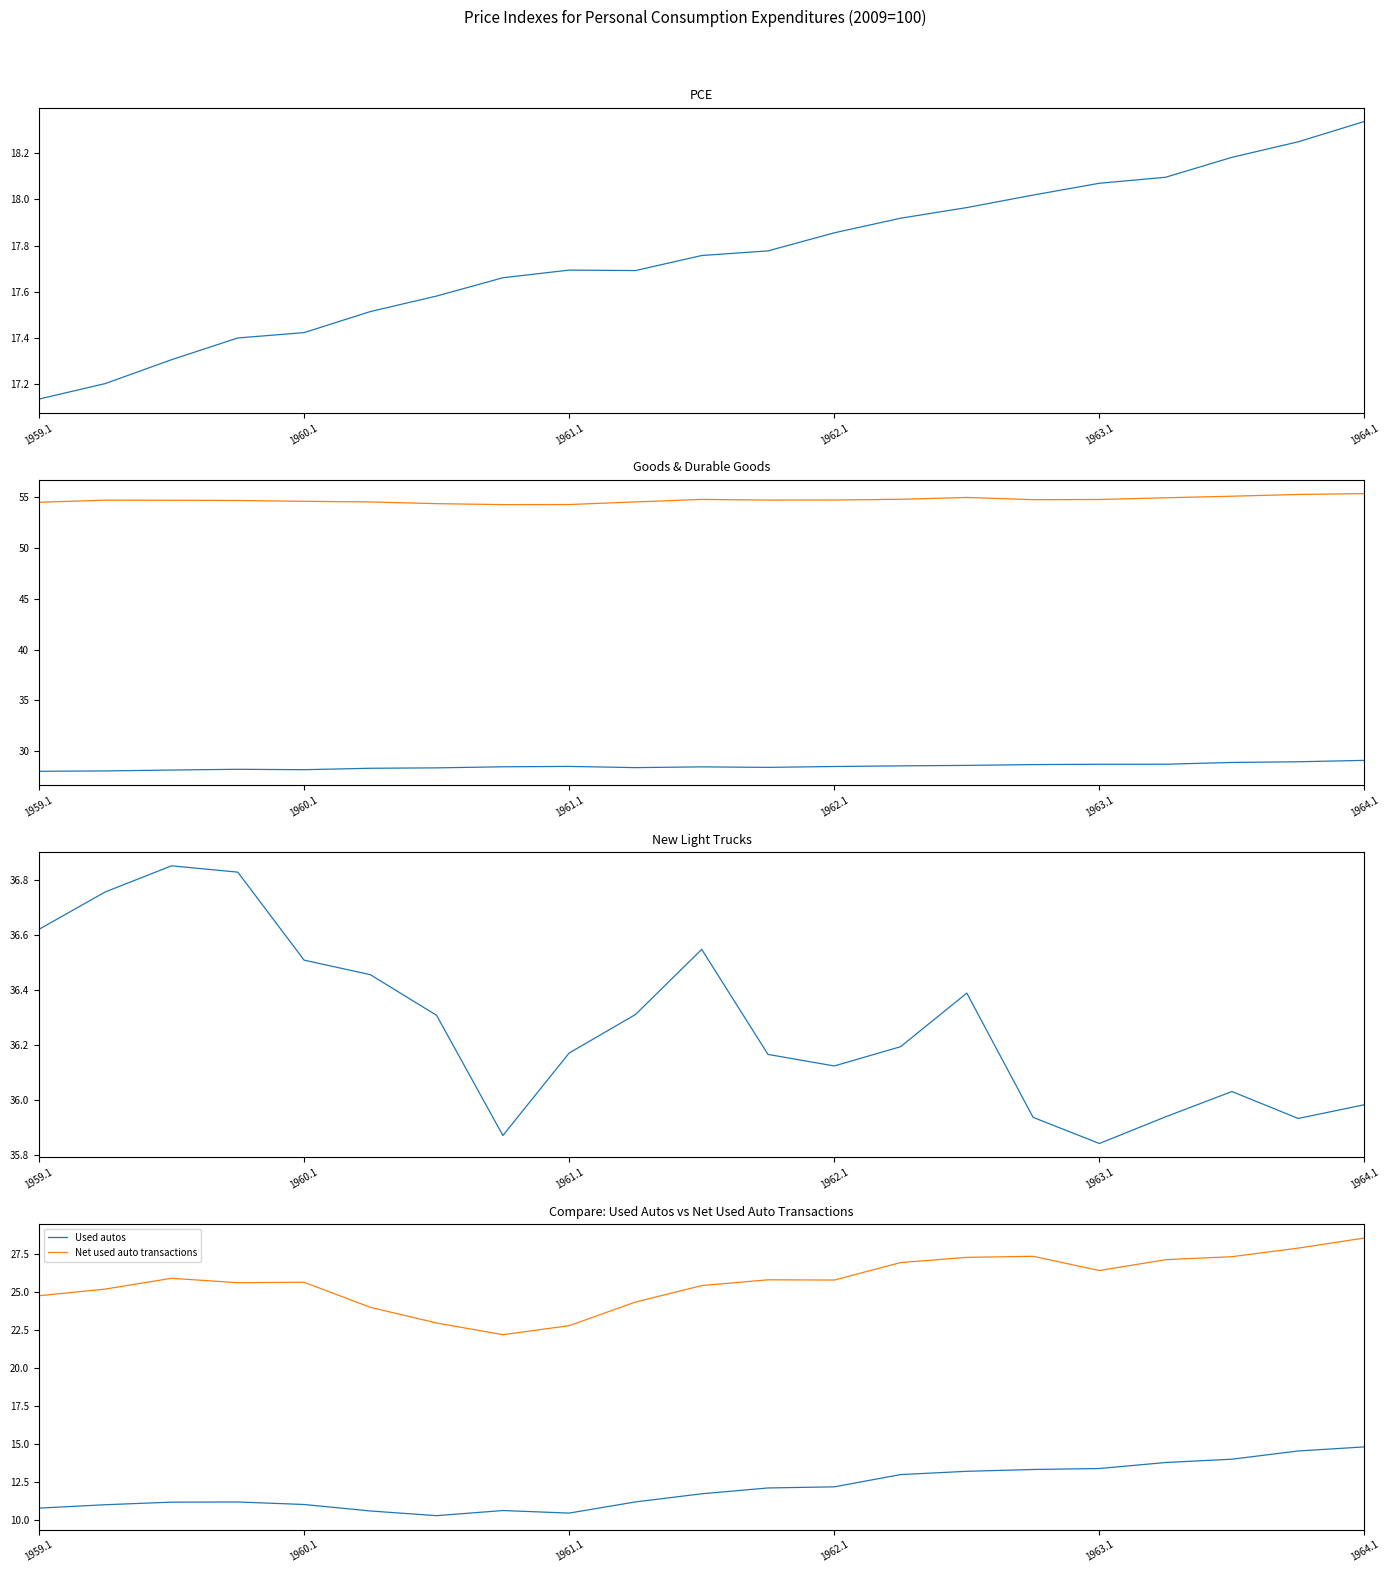

True or false: Used autos and Net used auto transactions intersect in this chart.

False